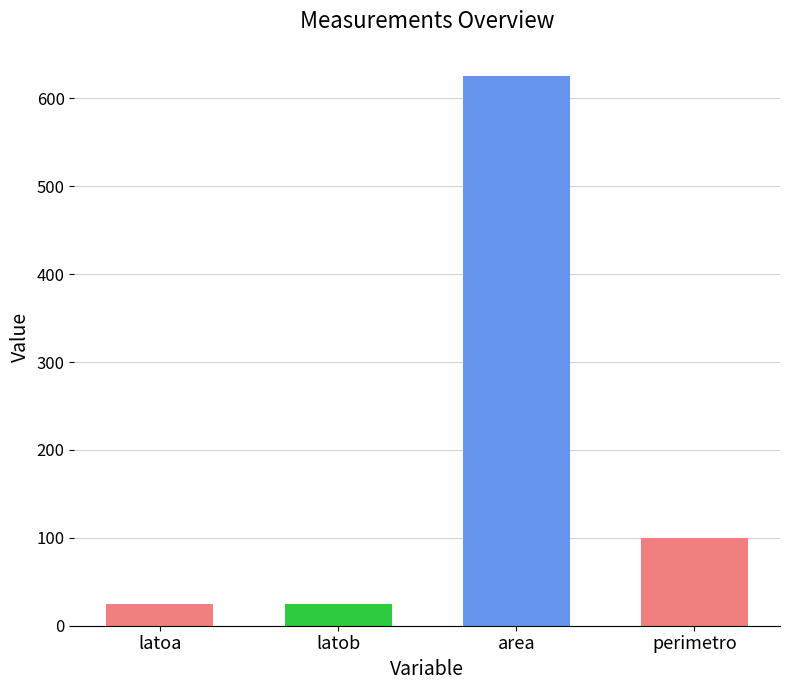

At which label is the value closest to 325?

perimetro